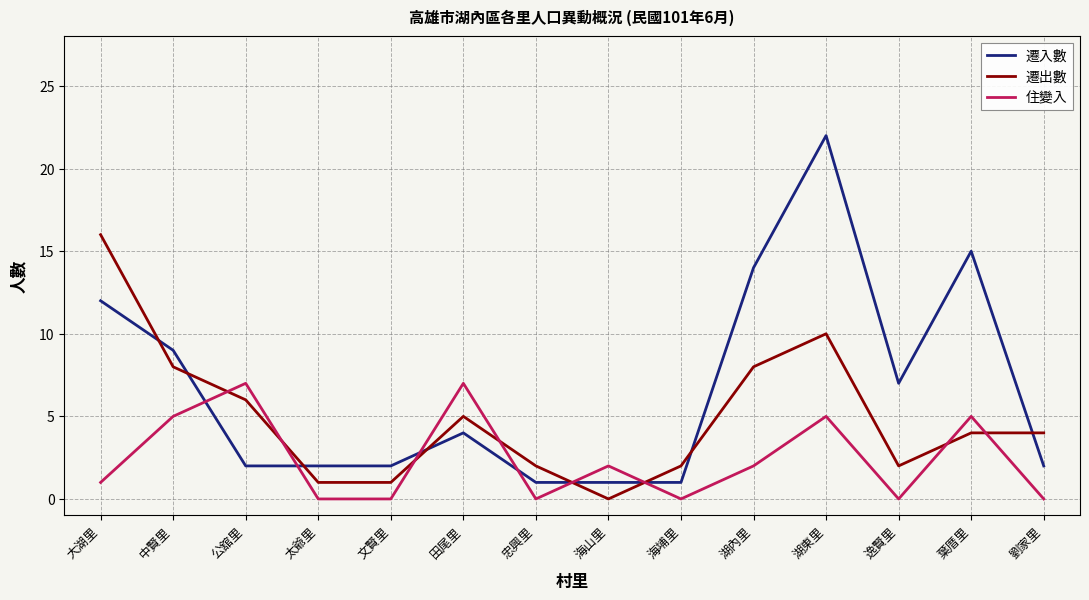

Count the 住變入 values in the range 0 to 5.

12